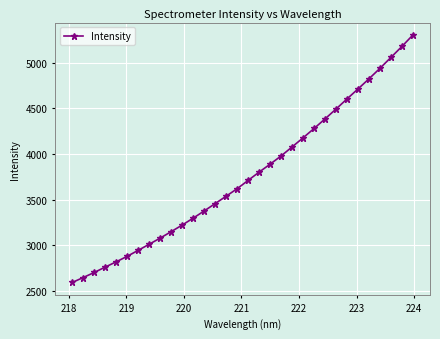

What is the value of the 32nd point from the left?

5304.1